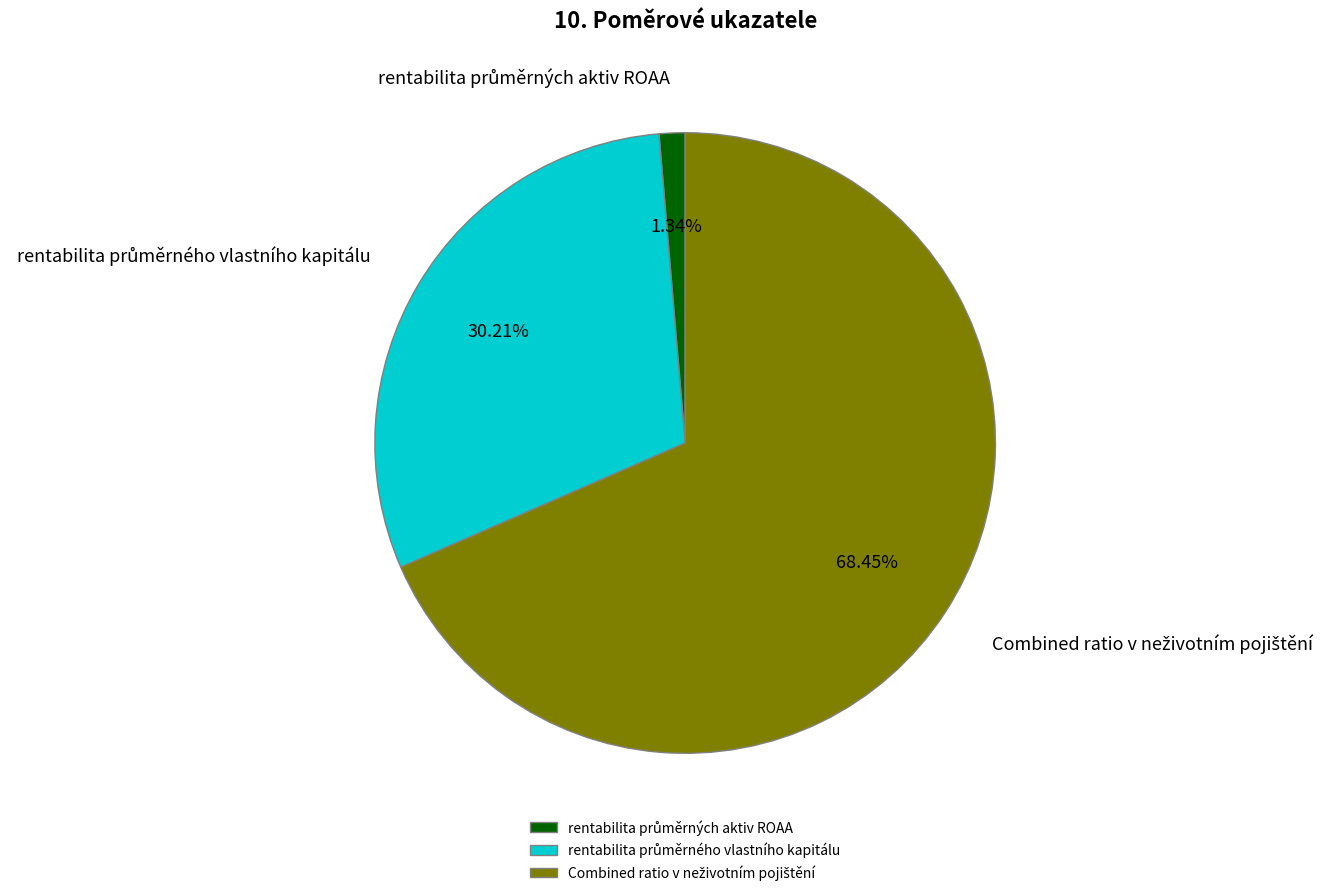

Does any single category account for the majority?

Yes